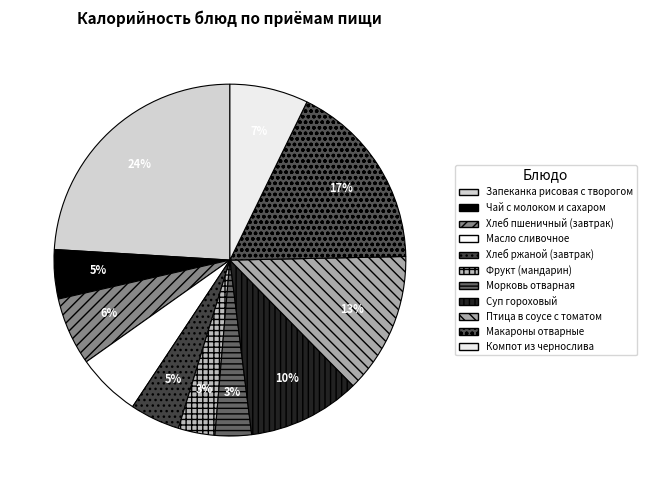

Is it true that Хлеб пшеничный (завтрак) is 14% of the pie?

False